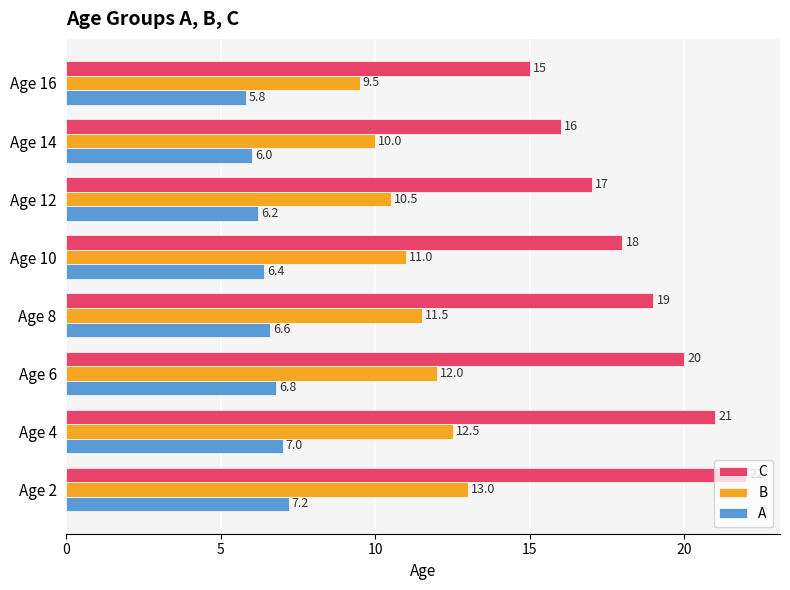

Between Age 4 and Age 16, which series saw the biggest shift?

C